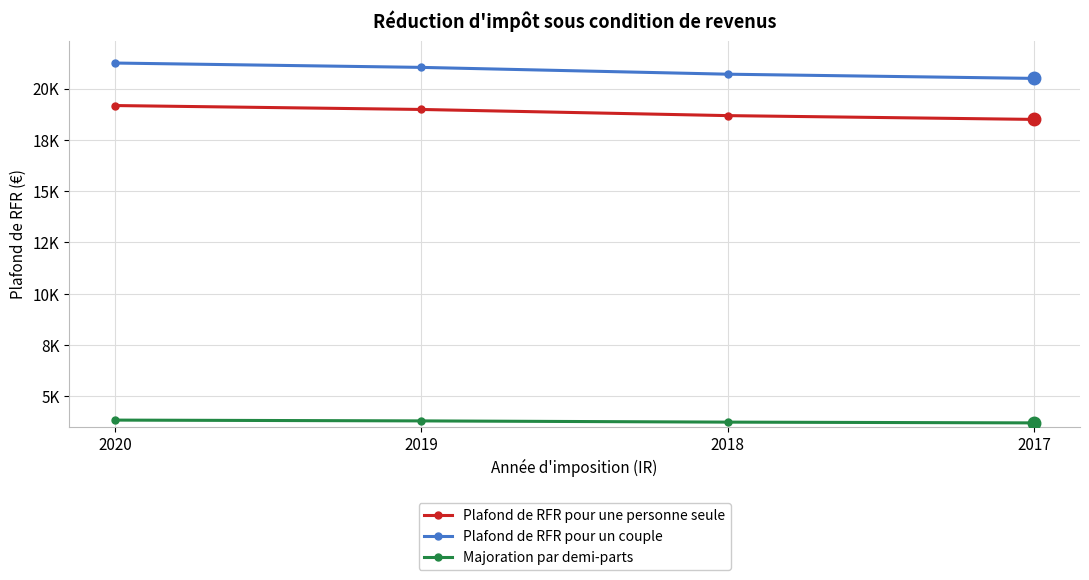

At which category is the sum across all series the highest?

2020